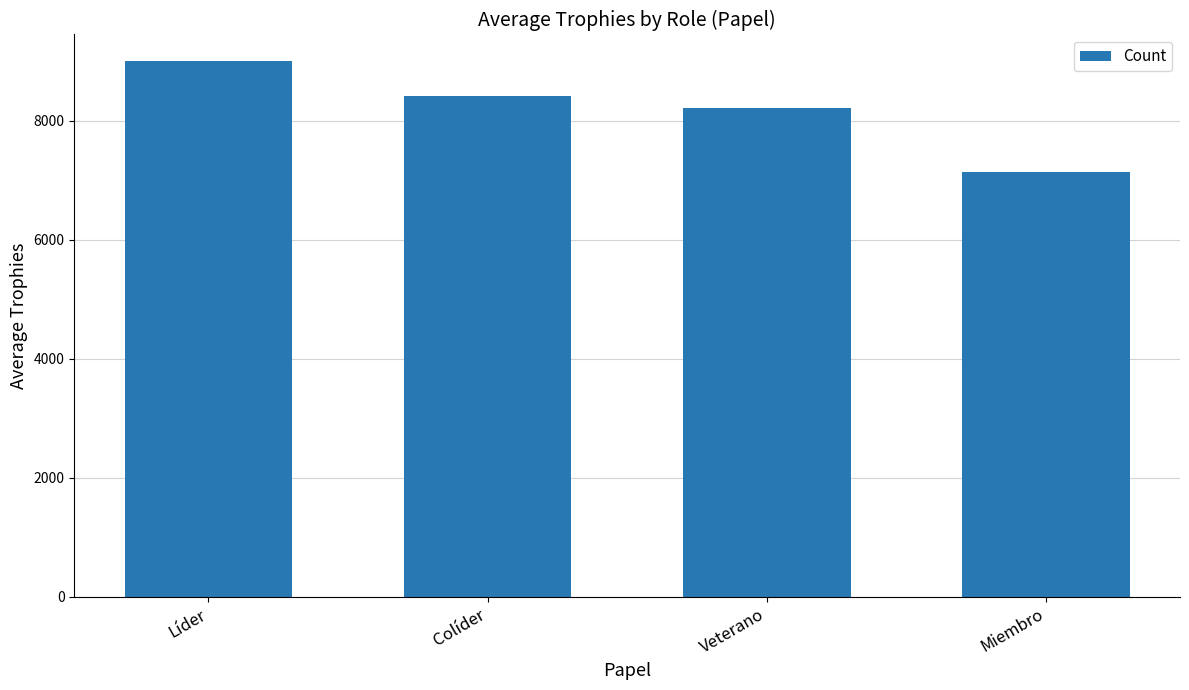

Approximately how many times larger is the value at Veterano compared to Miembro?

1.1